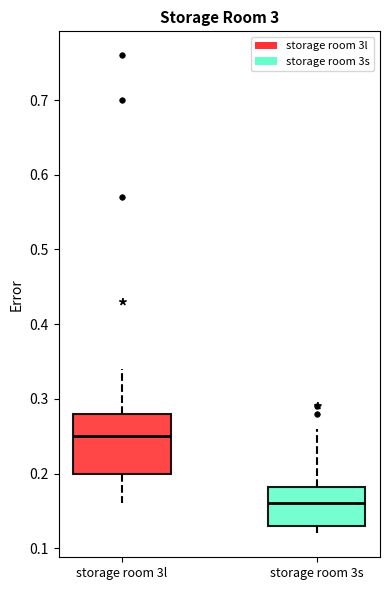

Which box is the tallest, from its lower edge to its upper edge?

storage room 3l